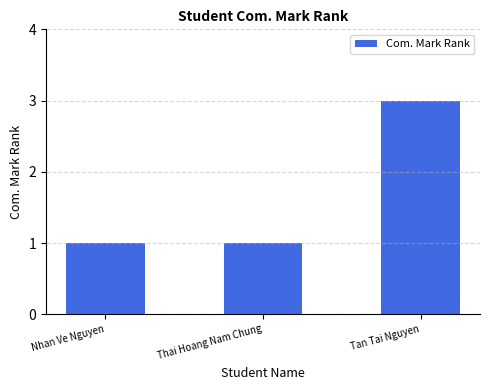

What is the sum of the values at Nhan Ve Nguyen and Thai Hoang Nam Chung?

2